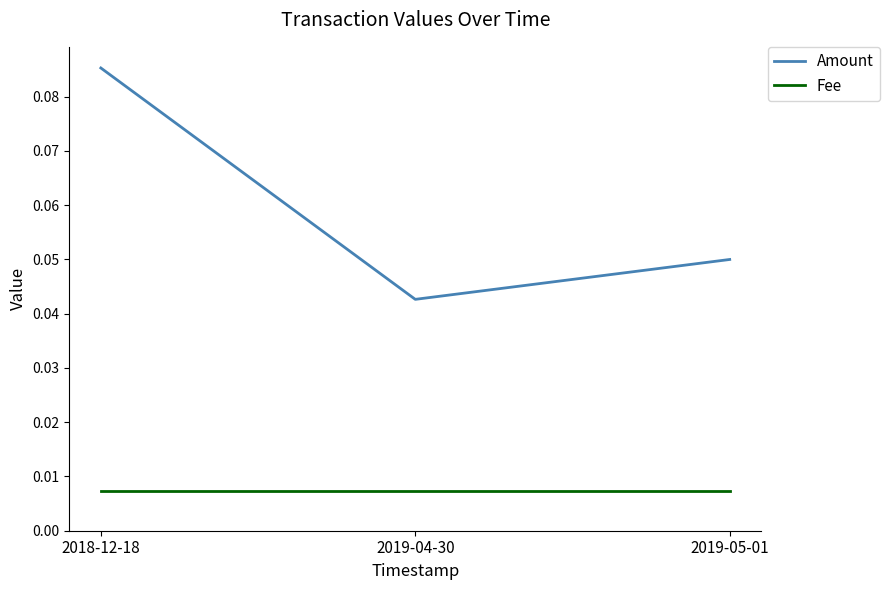

Which series has the largest total across all categories?

Amount